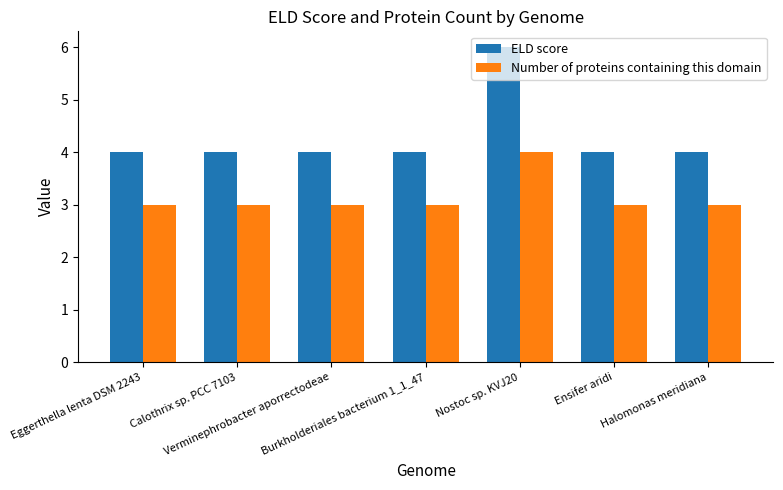

Rank the series by their average value, from lowest to highest.

Number of proteins containing this domain, ELD score